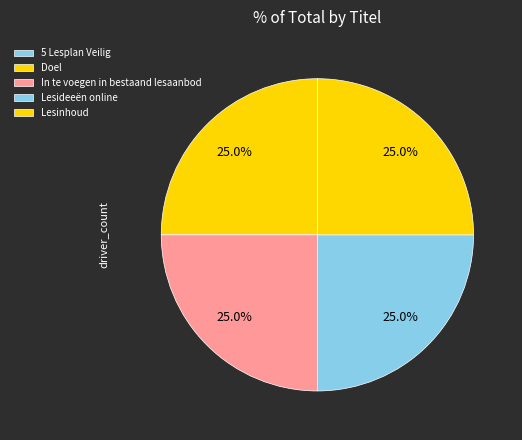

Is there any slice that represents more than half of the pie?

No